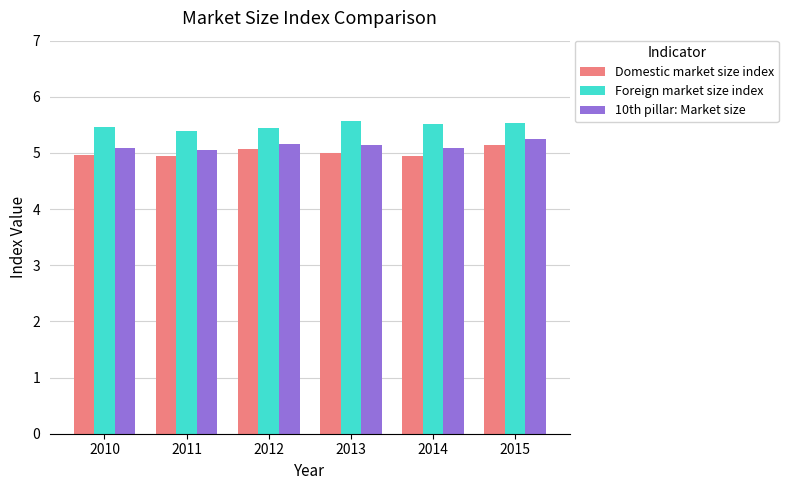

What is the difference between the highest and lowest values at 2014?

0.6